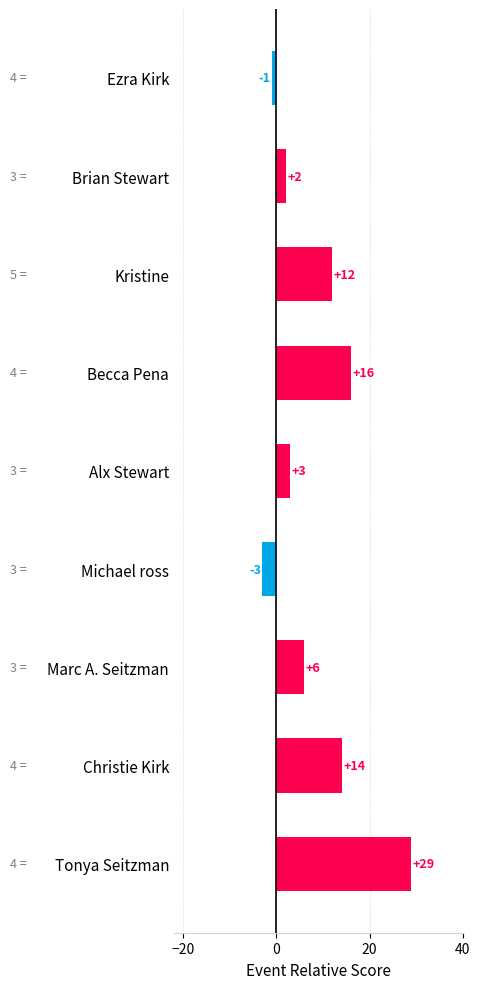

At which category does the chart reach its peak across all series?

Tonya Seitzman